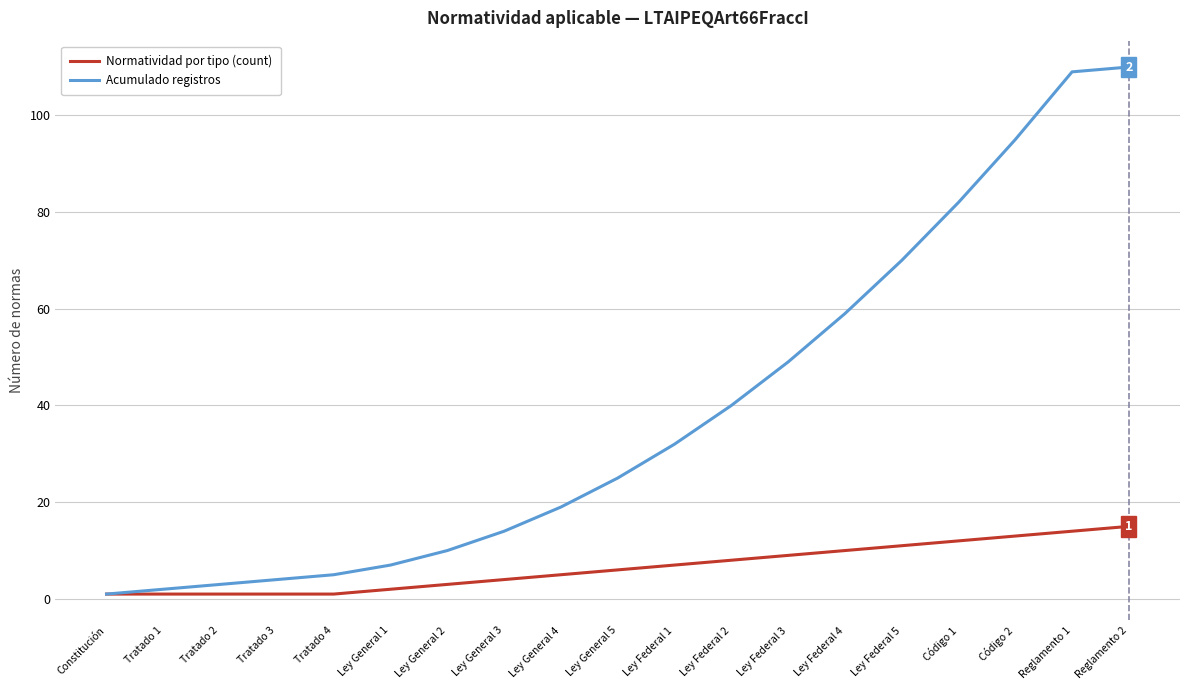

At which category is the sum across all series the highest?

Reglamento 2